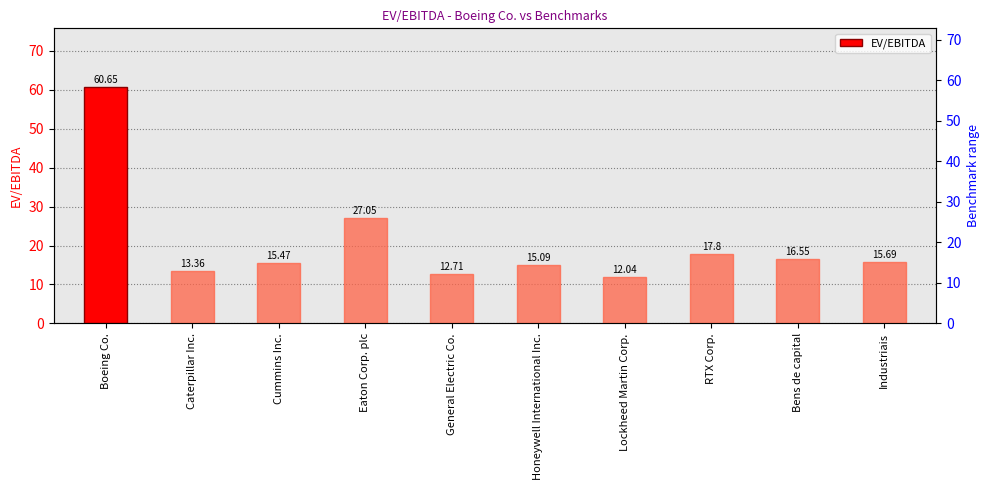

What is the label of the 3rd bar from the left?

Cummins Inc.